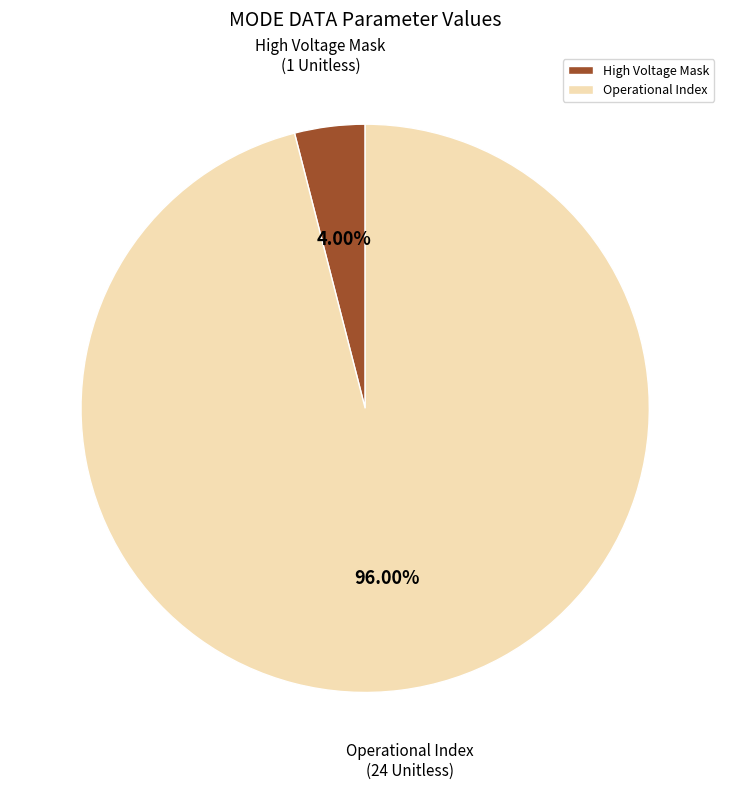

Which category accounts for the majority?

Operational Index